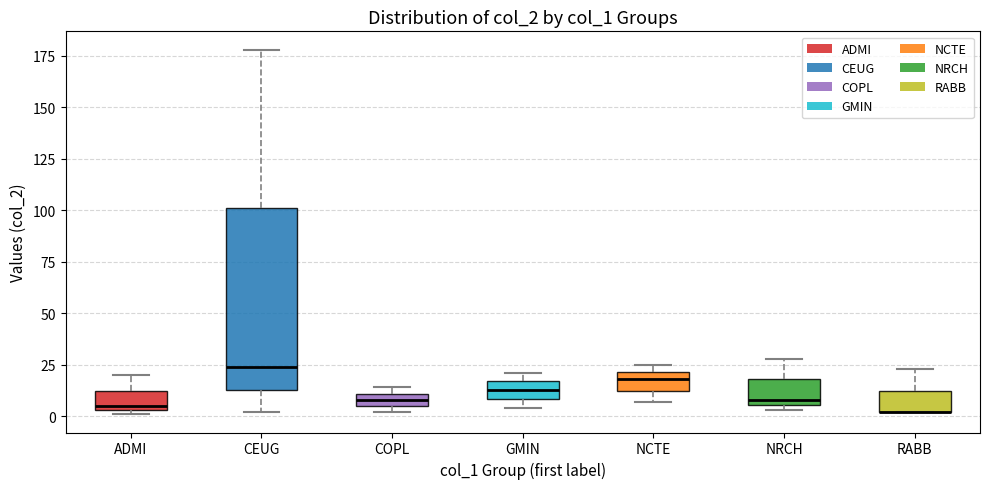

Where is the upper edge of the box for COPL on the y-axis? The values are not printed on the chart, so give them approximately, as read against the axis.

10